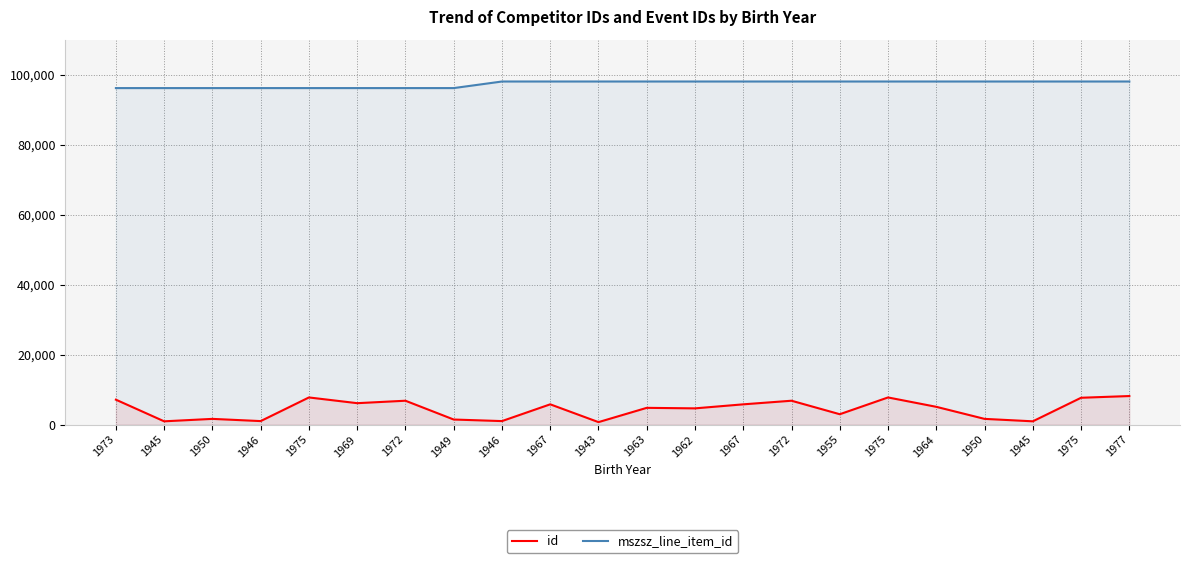

At how many categories does at least one series exceed 44494?

22